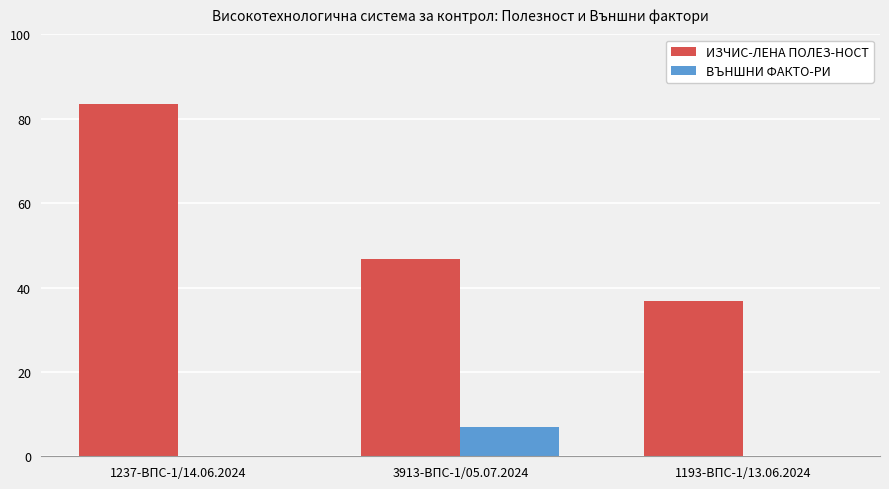

What is the sum of the ИЗЧИС-ЛЕНА ПОЛЕЗ-НОСТ values at 1193-ВПС-1/13.06.2024 and 3913-ВПС-1/05.07.2024?

83.4